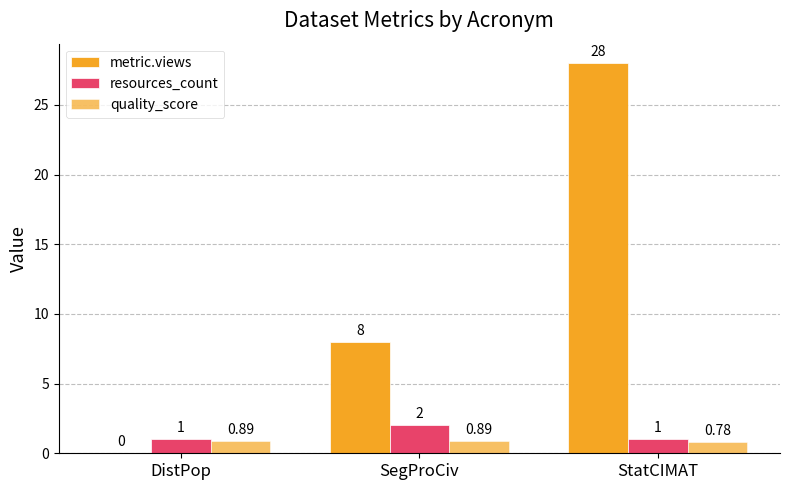

What is the difference between the quality_score values at StatCIMAT and DistPop?

0.1